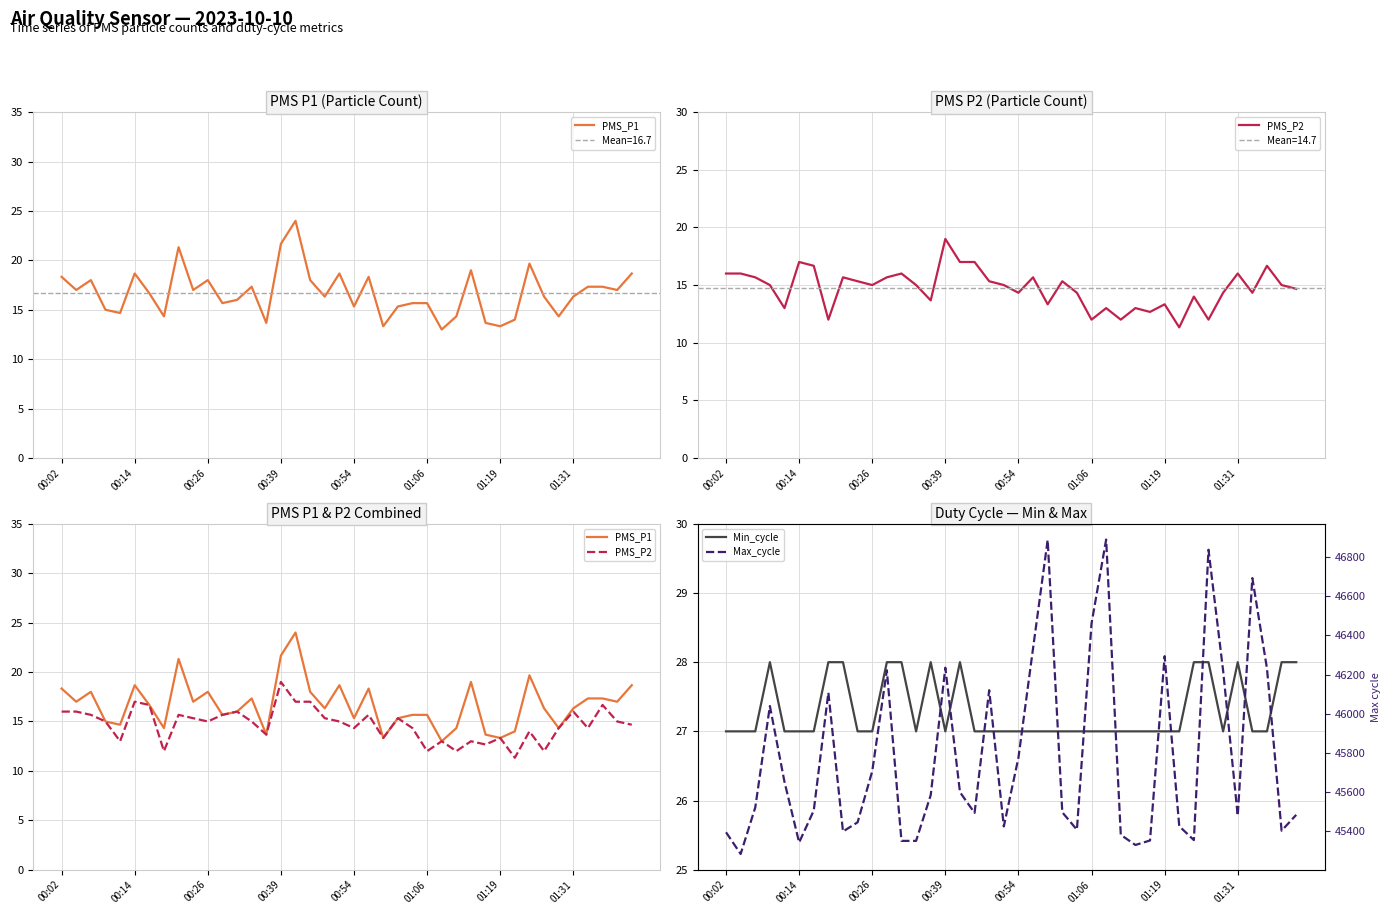

In PMS_P1, how many points are higher than both neighbors (excluding endpoints)?

10